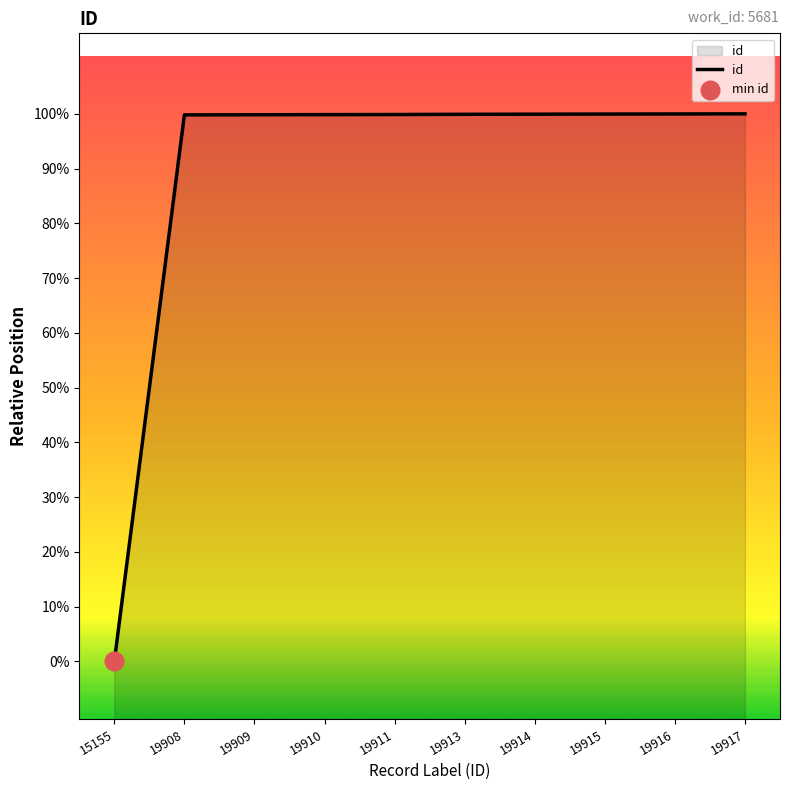

Which has a higher value, 19915 or 19917?

19917